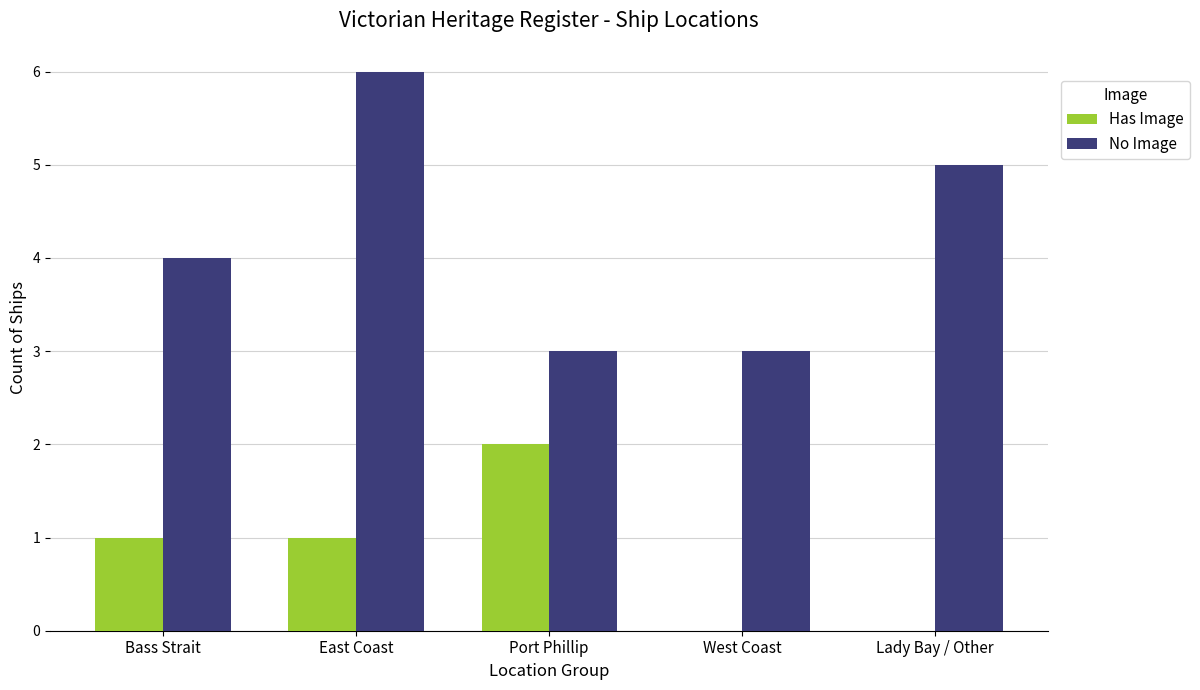

At which label does No Image reach its peak?

East Coast